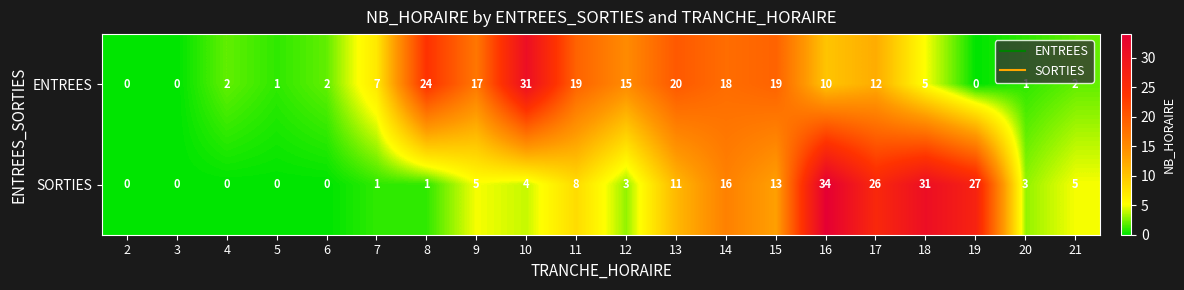

Where is SORTIES nearest to the value 17?

14